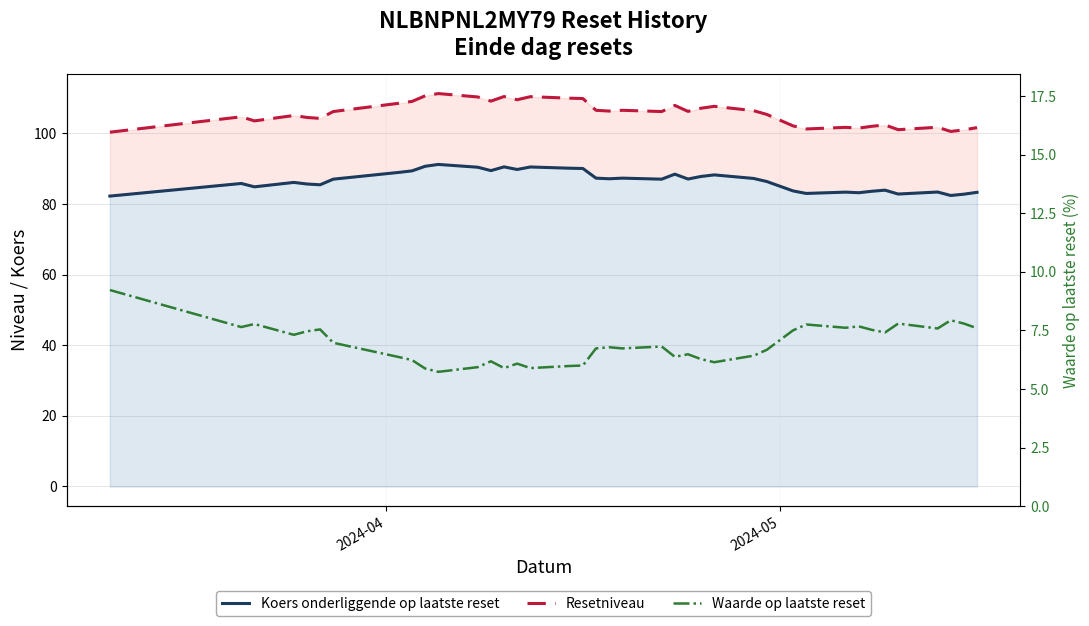

At how many categories does at least one series exceed 64?

39